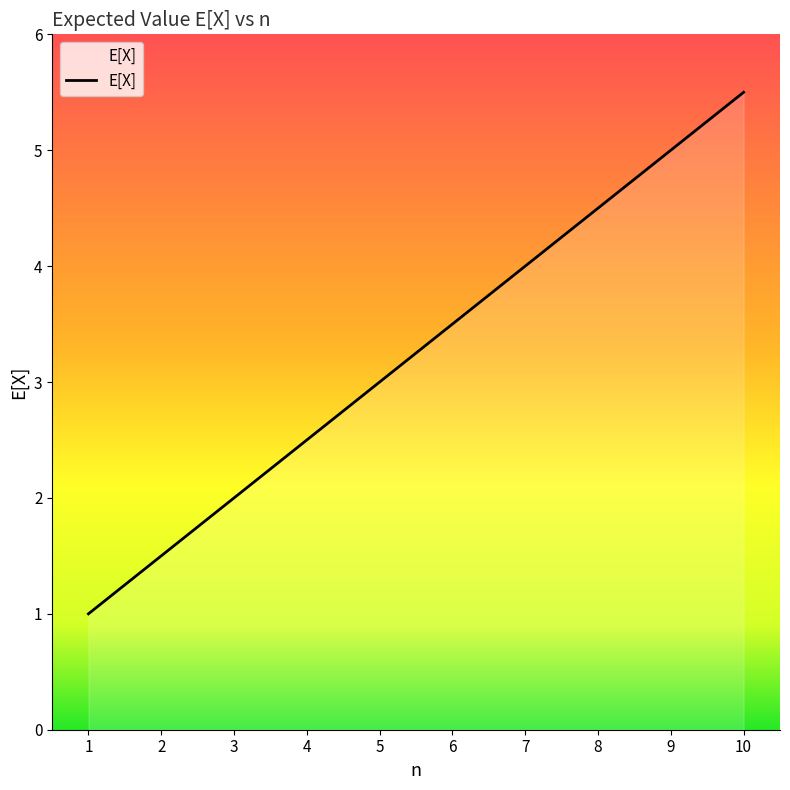

Which category has the lowest value across all series?

1